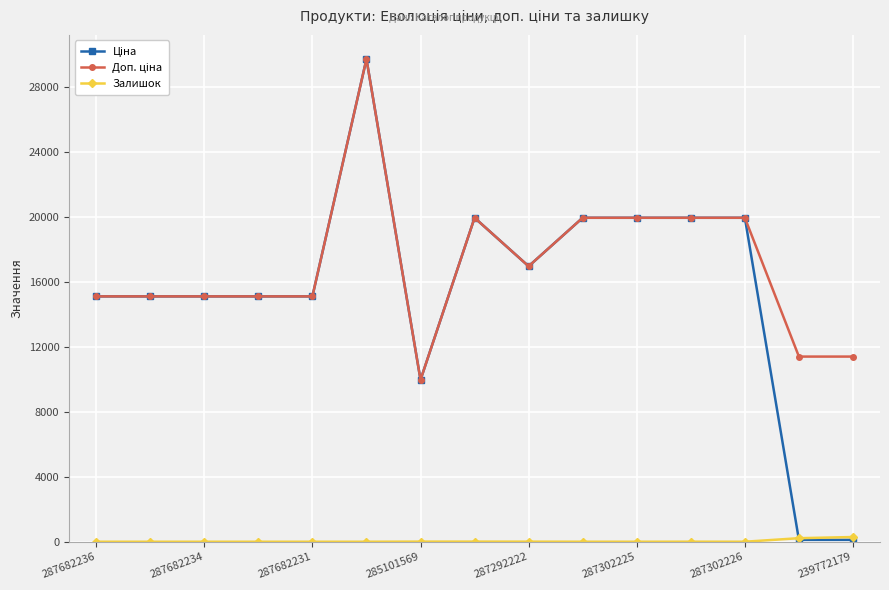

At how many categories does at least one series exceed 7248?

15